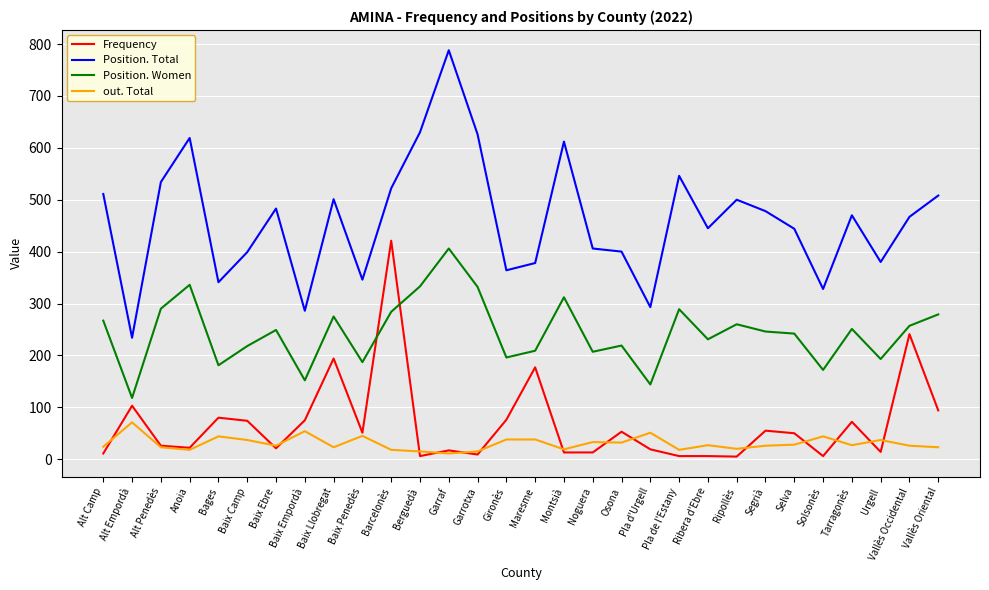

Which label corresponds to the largest value in the chart?

Garraf